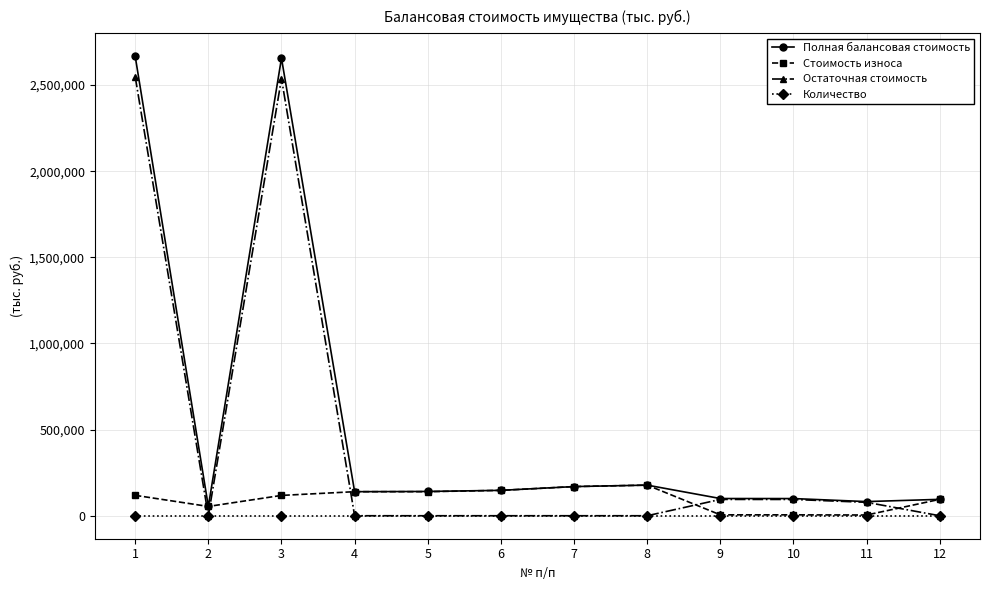

What is the greatest value displayed?

2667210.0